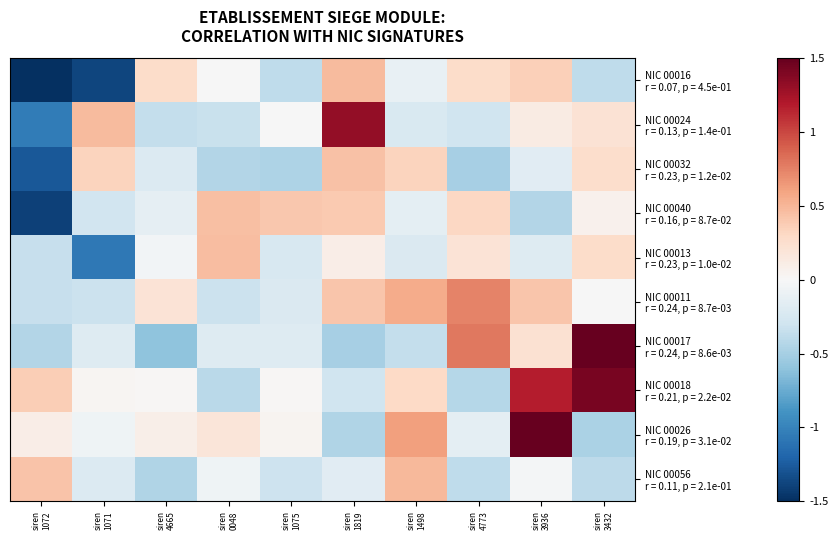

Between siren
0048 and siren
3936, which is larger?

siren
3936